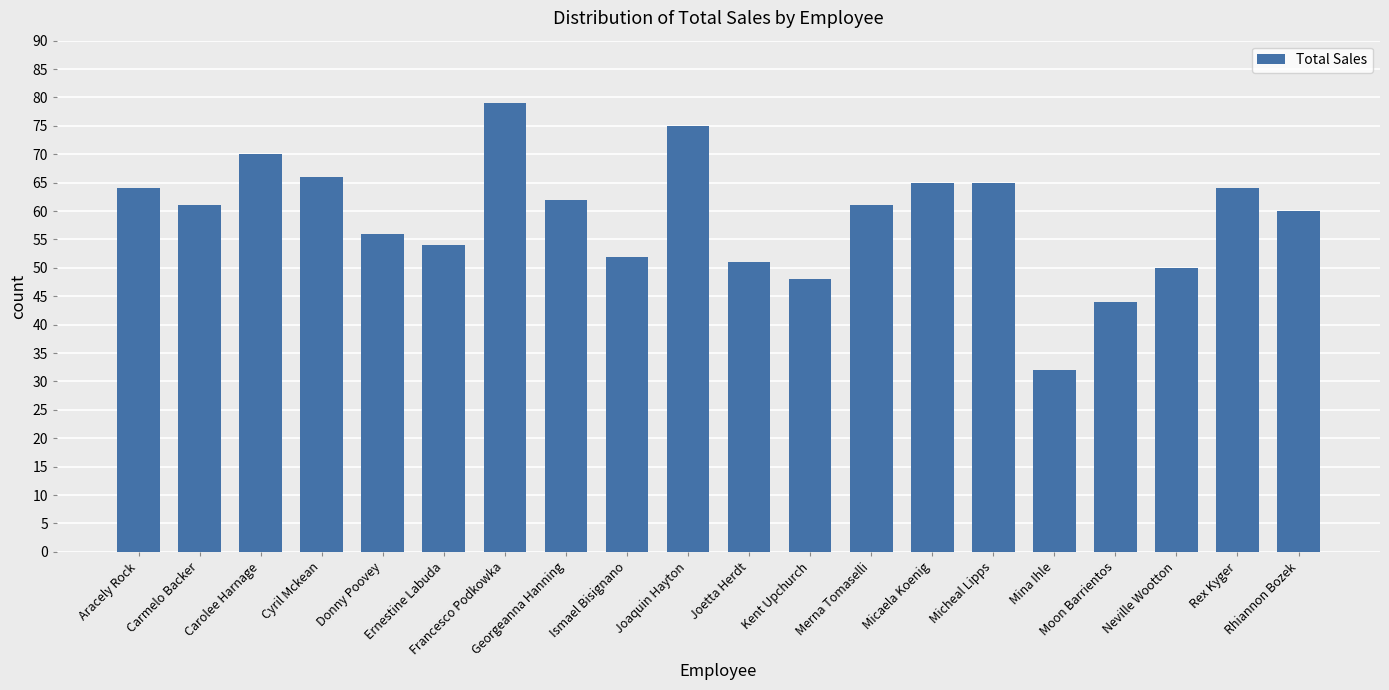

What is the value of the 9th bar from the left?

52